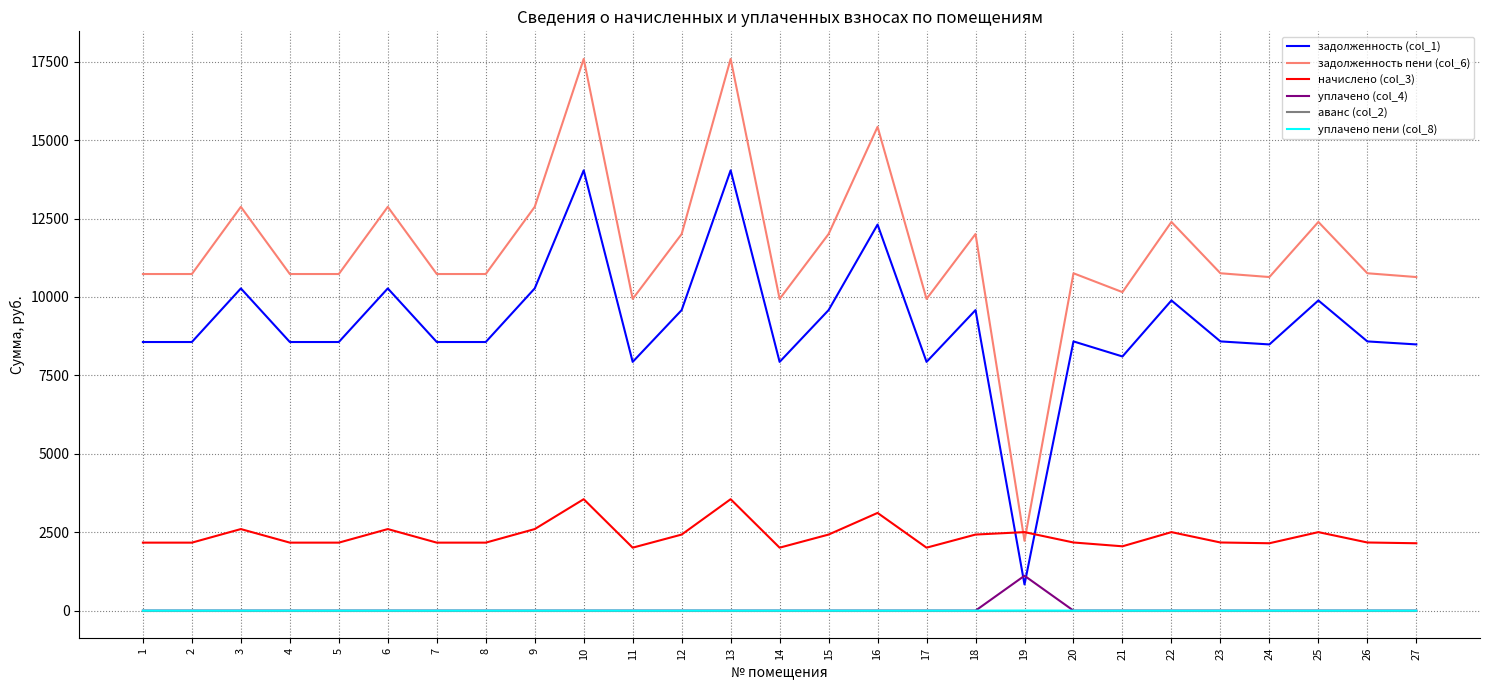

True or false: уплачено (col_4) and начислено (col_3) cross at least once.

False